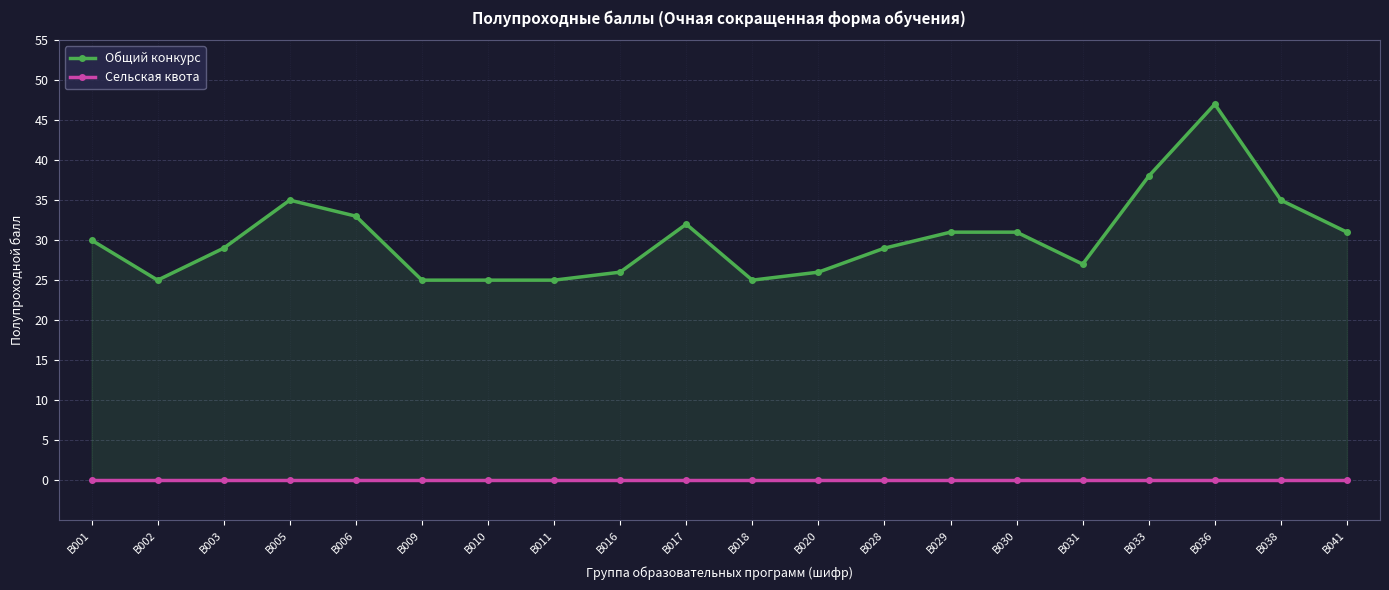

How many data points does each series have?

20